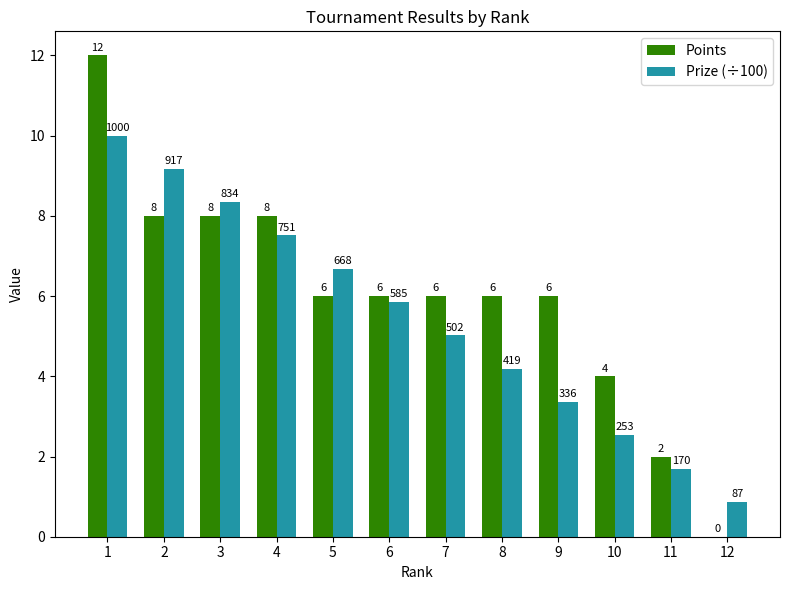

What is the approximate value of Points at 1?

12.0